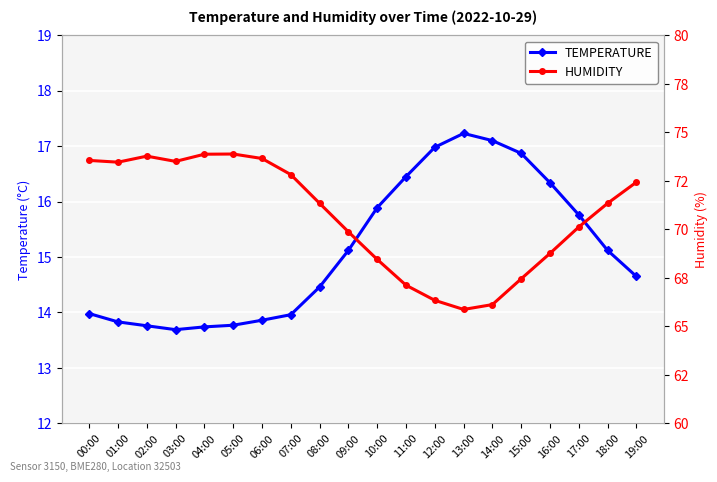

What is the average value of the TEMPERATURE series?

15.1